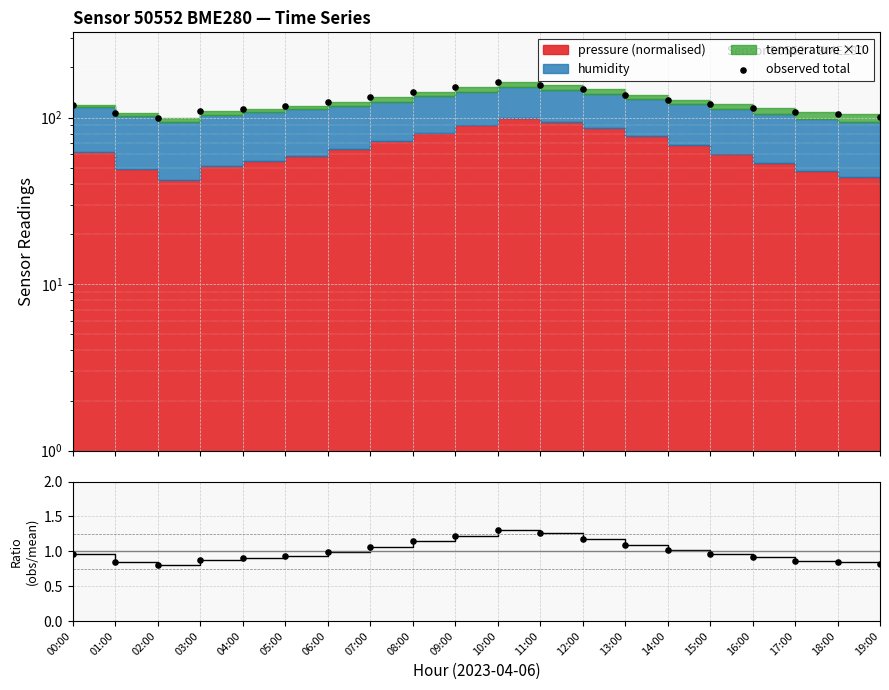

Which series has the largest total across all categories?

observed total